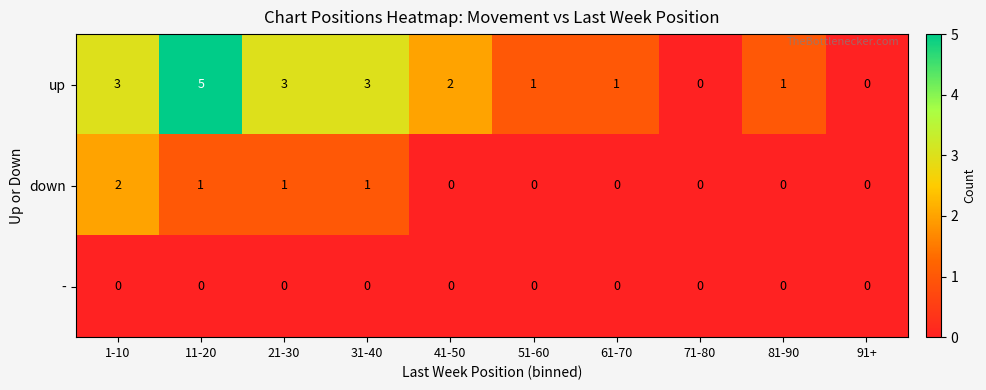

Reading right to left, what are all the values shown in this chart?

up: 0	1	0	1	1	2	3	3	5	3
down: 0	0	0	0	0	0	1	1	1	2
-: 0	0	0	0	0	0	0	0	0	0